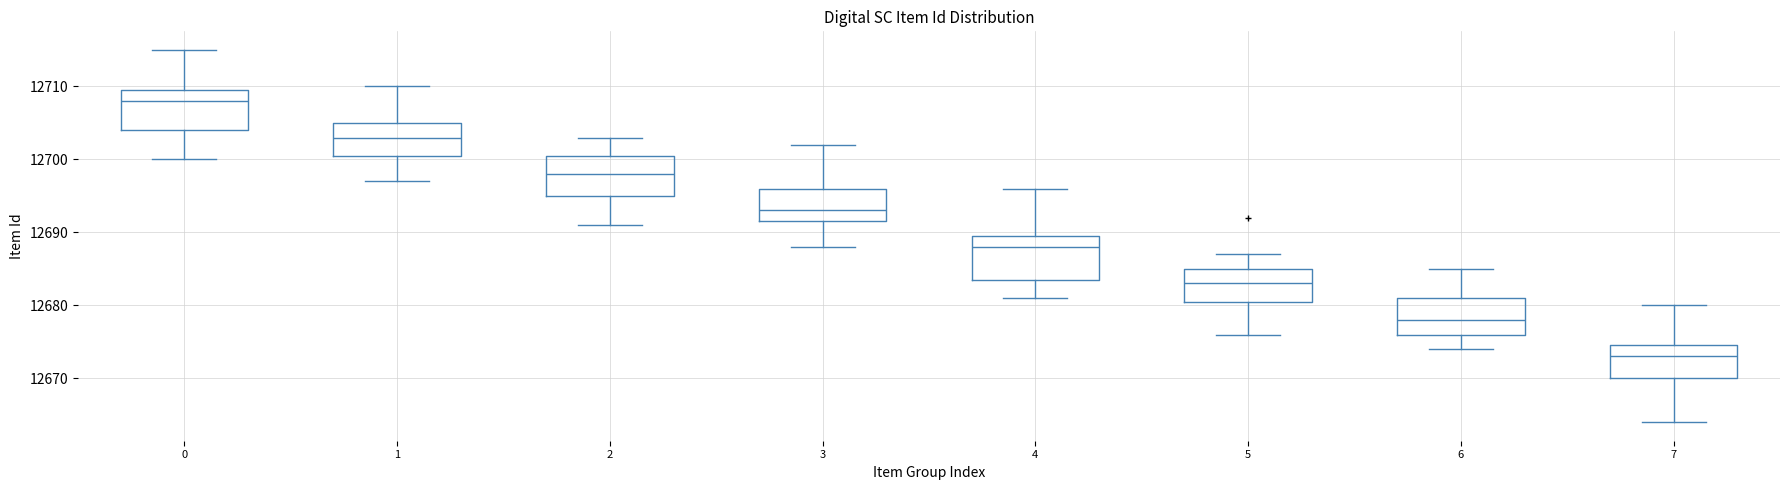

Reading left to right, read every box against the y-axis: the position of its median line, the range the box covers, and the ends of its whiskers. The values are not printed on the chart, so give them approximately, as read against the axis.

0: median 12708, box 12704 to 12710, whiskers 12700 to 12715
1: median 12703, box 12701 to 12705, whiskers 12697 to 12710
2: median 12698, box 12695 to 12701, whiskers 12691 to 12703
3: median 12693, box 12692 to 12696, whiskers 12688 to 12702
4: median 12688, box 12684 to 12690, whiskers 12681 to 12696
5: median 12683, box 12681 to 12685, whiskers 12676 to 12687
6: median 12678, box 12676 to 12681, whiskers 12674 to 12685
7: median 12673, box 12670 to 12675, whiskers 12664 to 12680